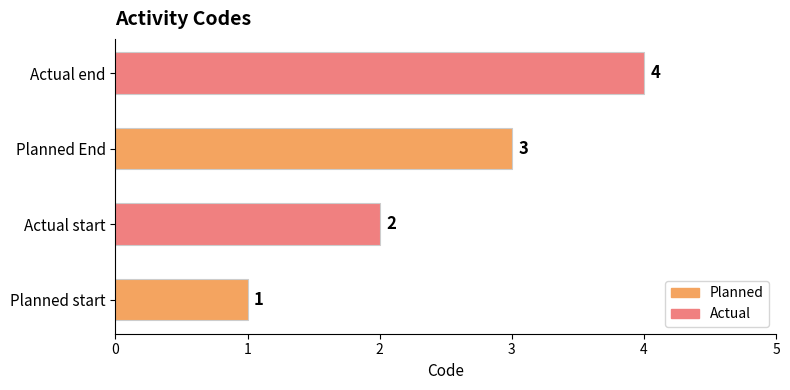

Is it true that the value at Planned start is 2?

False